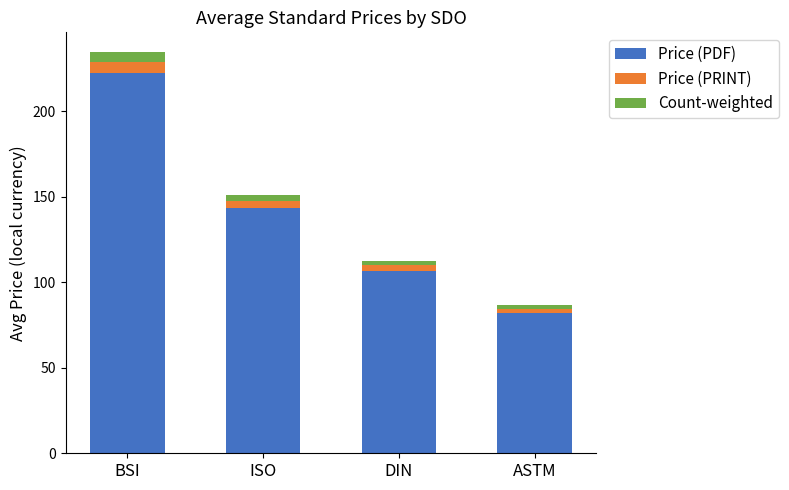

Reading left to right, what are the values for Price (PDF)?

222.3	143.5	106.7	82.0